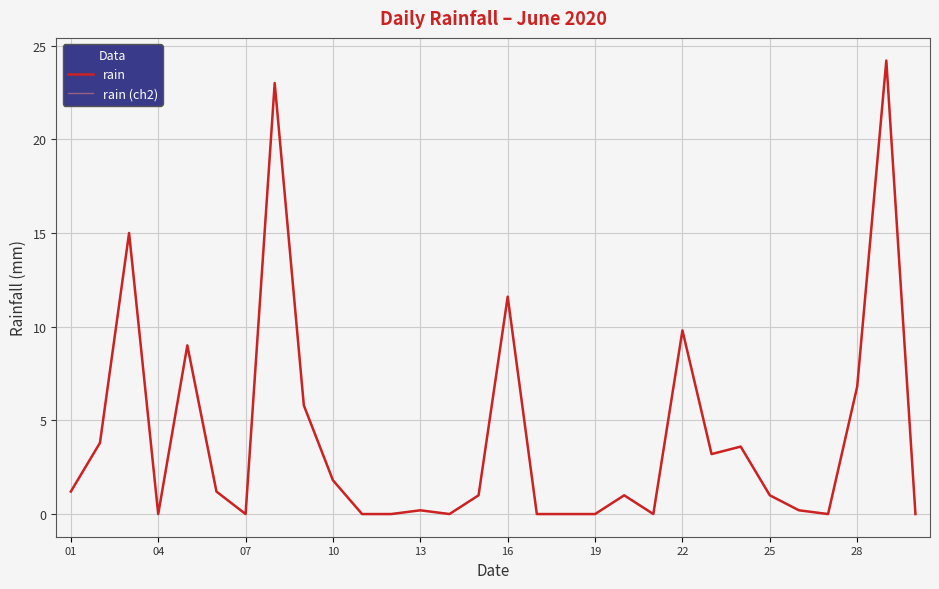

Which series has the widest spread of values?

rain